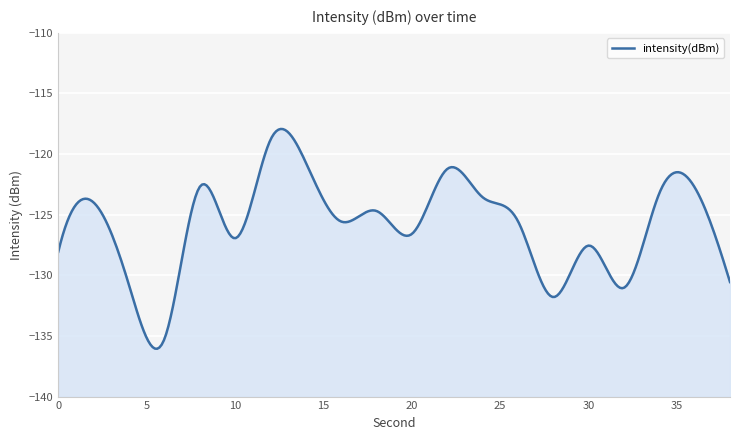

Is it true that the value at 2 is -124.0?

True